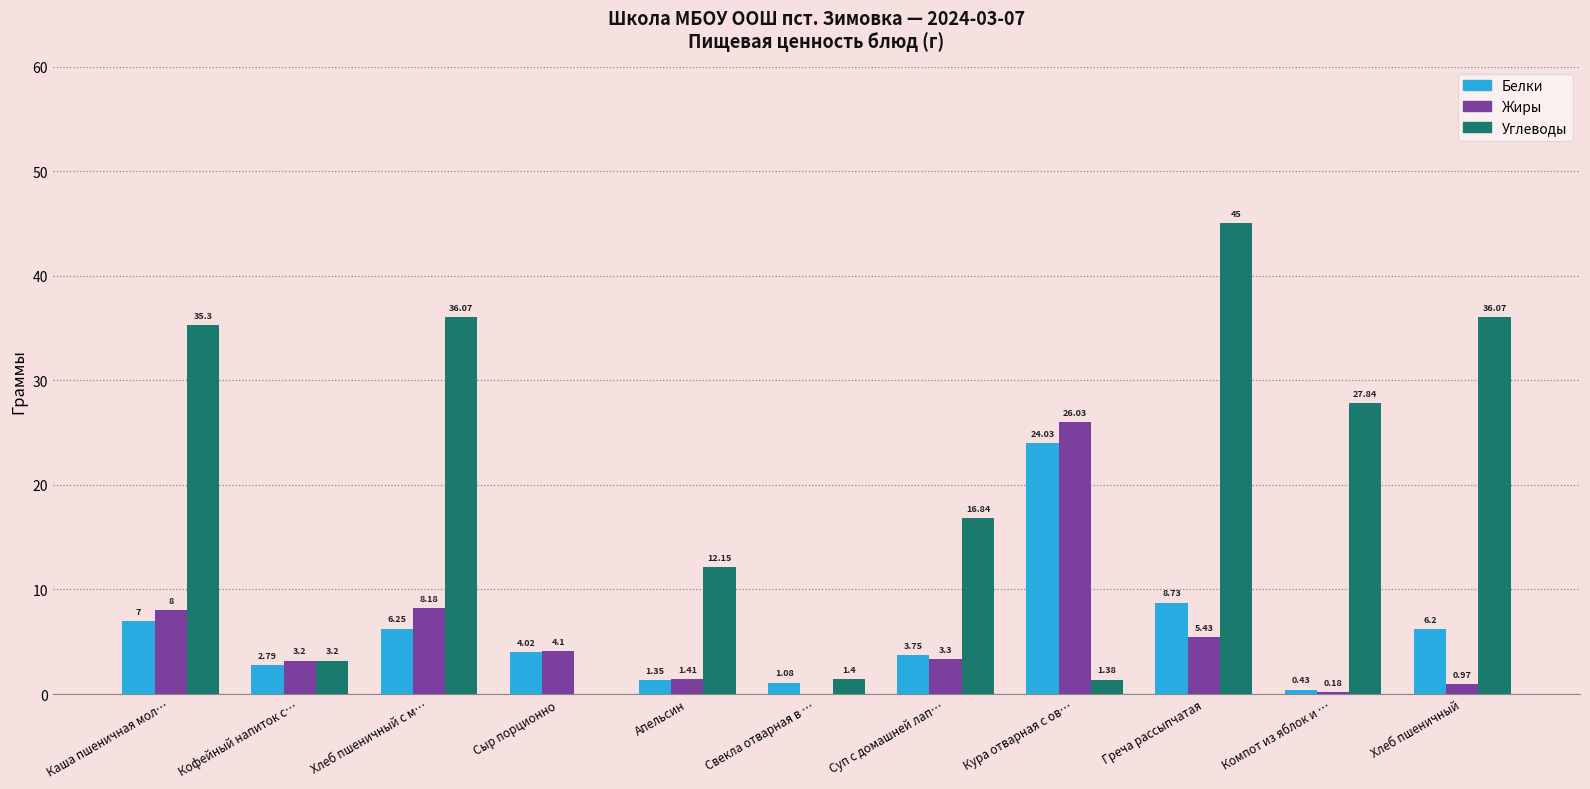

Between Каша пшеничная мол… and Кофейный напиток с…, which series saw the biggest shift?

Углеводы